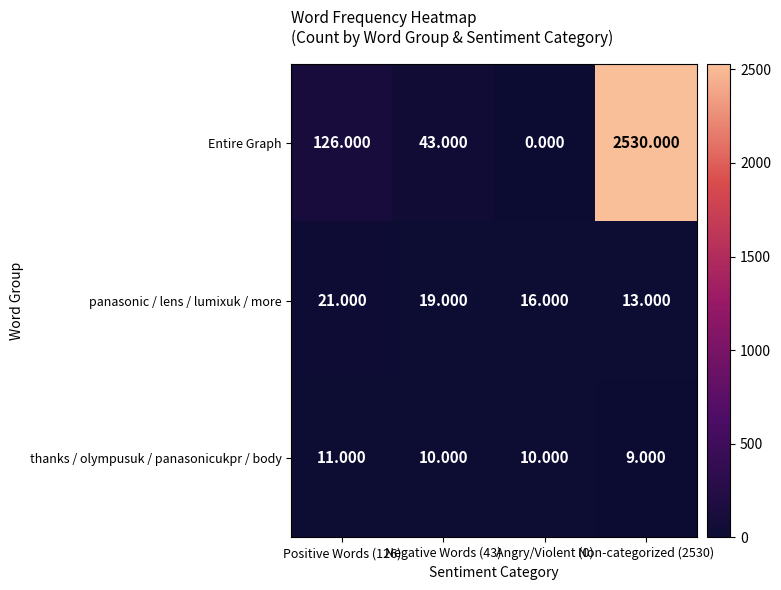

Which series has the largest total across all categories?

Entire Graph